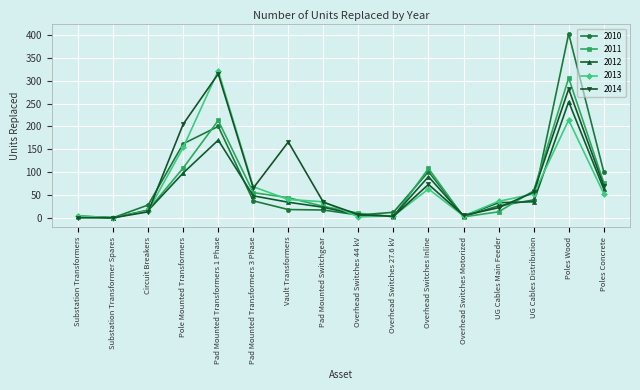

Is it true that 2013 equals 63 at Overhead Switches Inline?

True